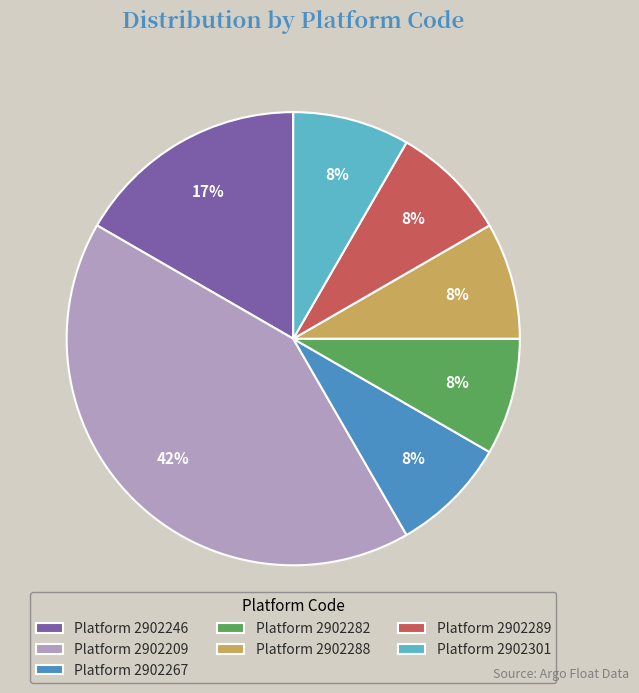

True or false: Platform 2902209 accounts for 42% of the total.

True